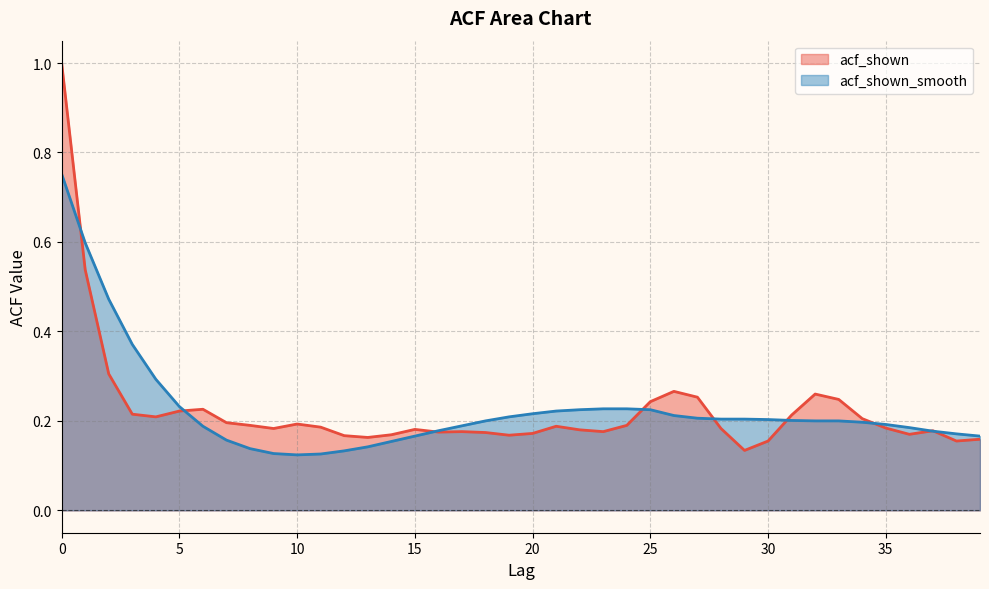

How many lines are shown in the chart?

2